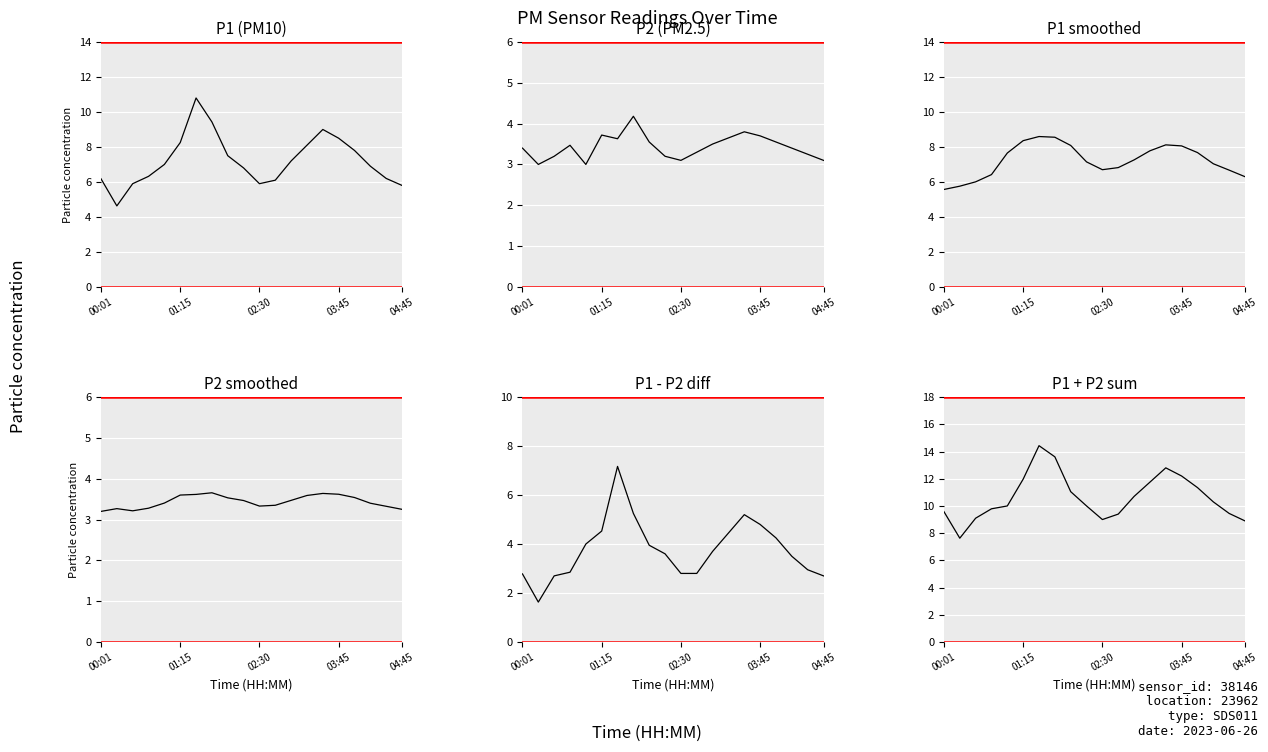

Read the P1 - P2 diff value at 02:30.

2.7